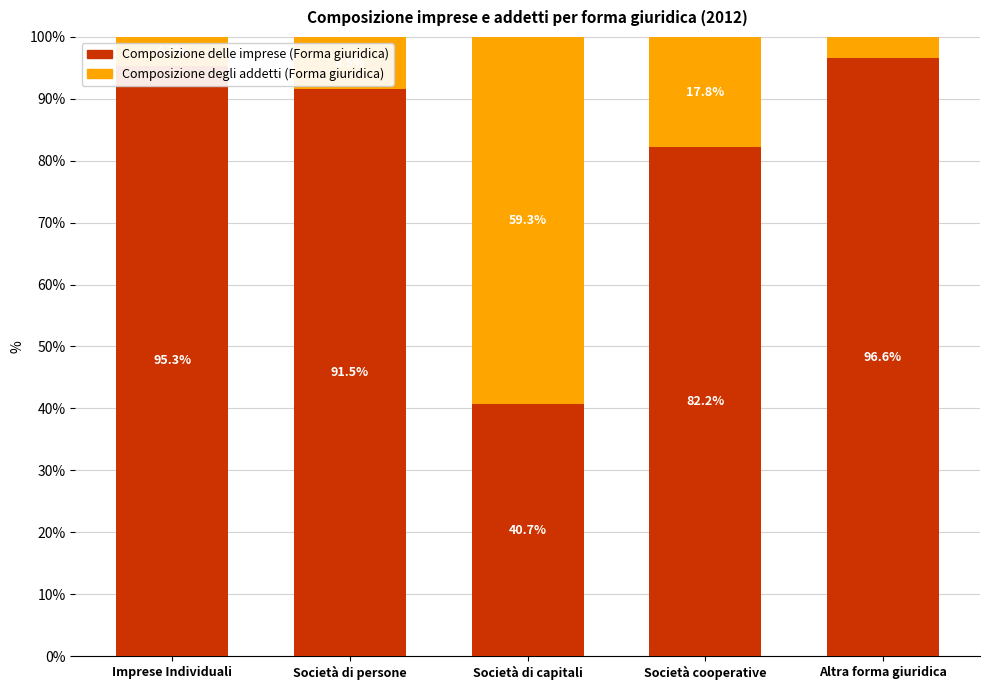

Which category has the lowest value in the Composizione delle imprese (Forma giuridica) series?

Società di capitali